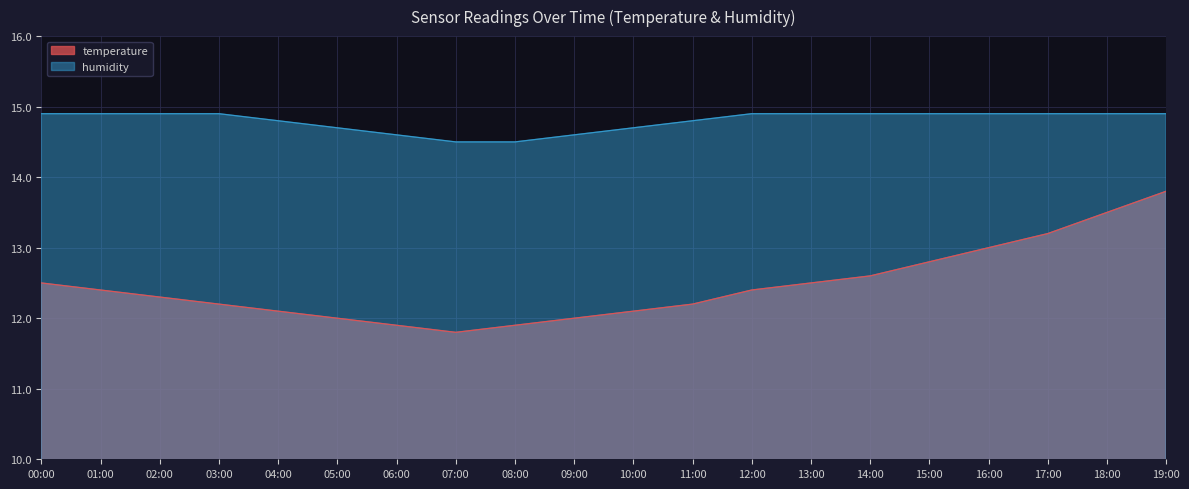

The temperature series shows 6.2 at 08:00. True or false?

False